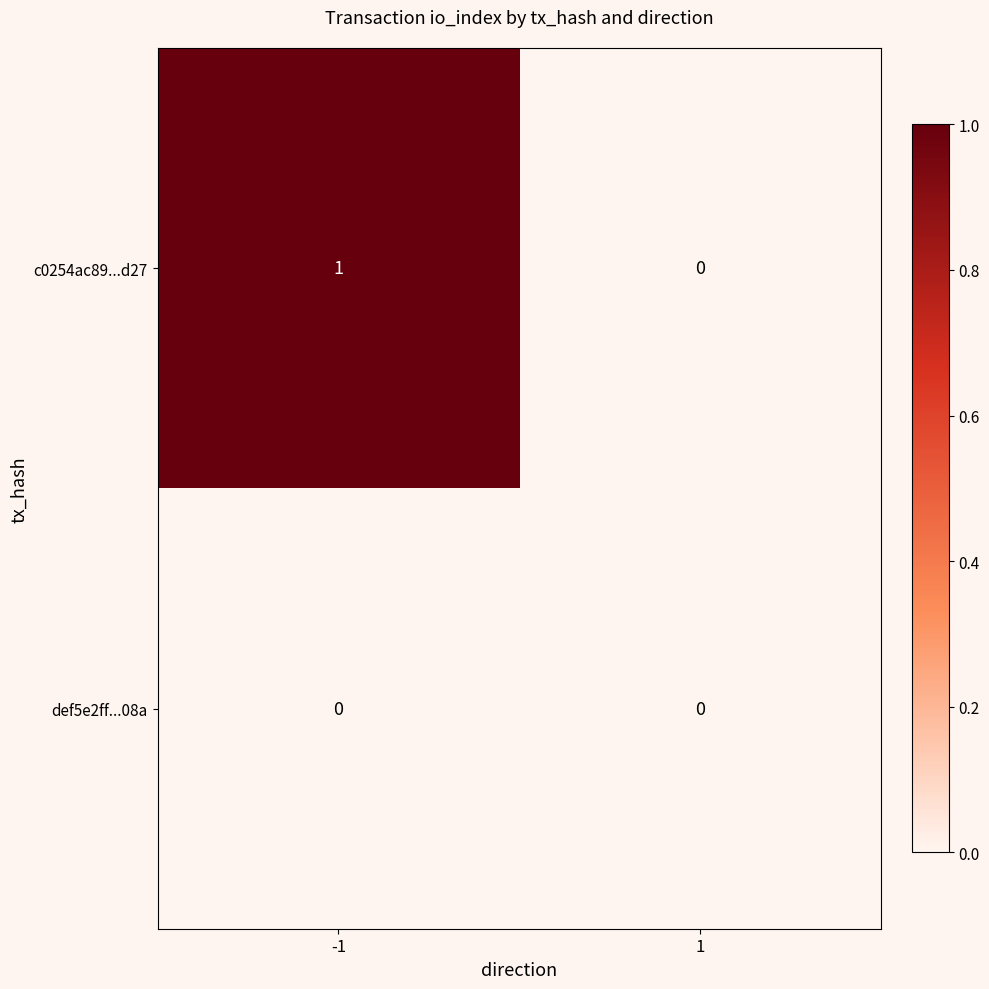

Which series has the largest total across all categories?

c0254ac89...d27